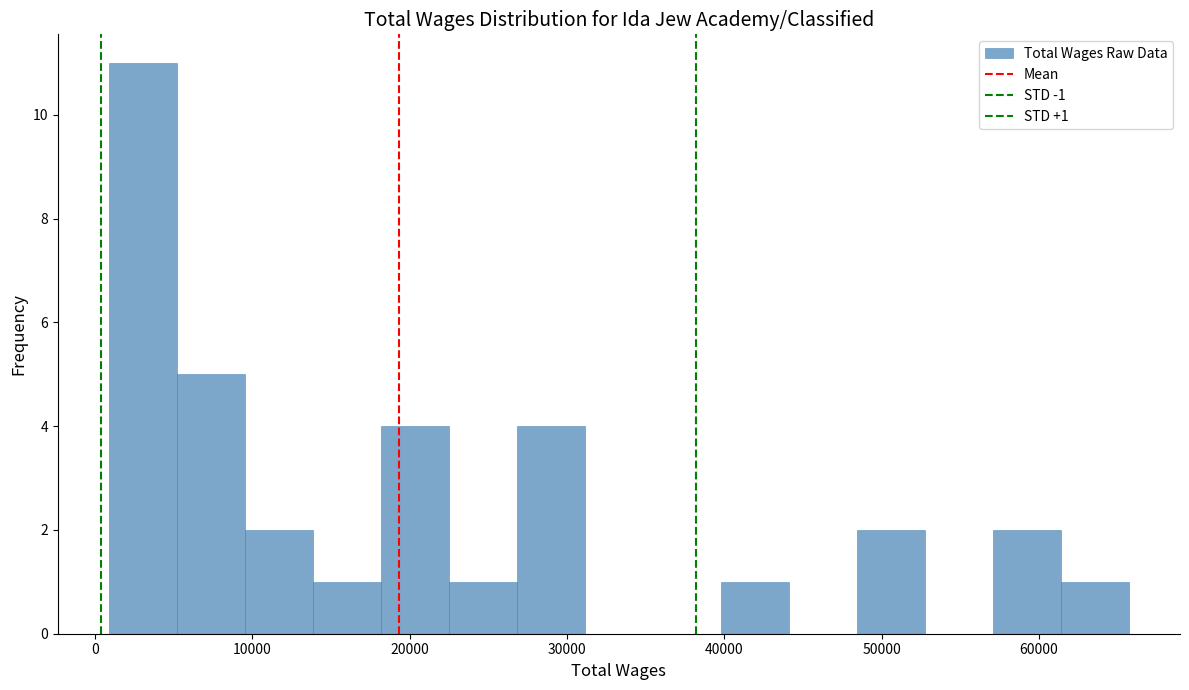

Which range on the x-axis has the tallest bar?

1000 to 5000